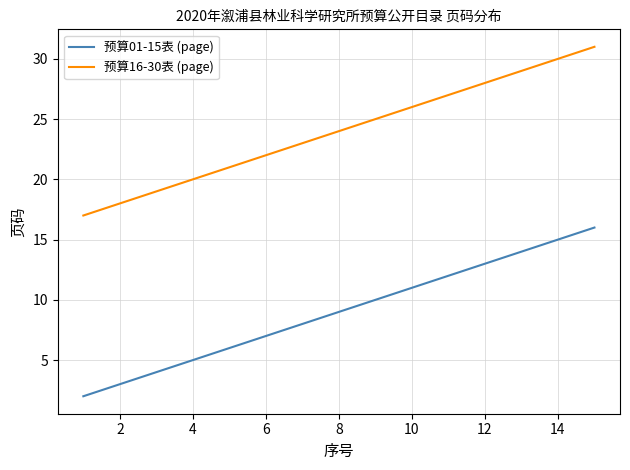

What is the difference between the maximum and minimum values in the 预算01-15表 (page) series?

14